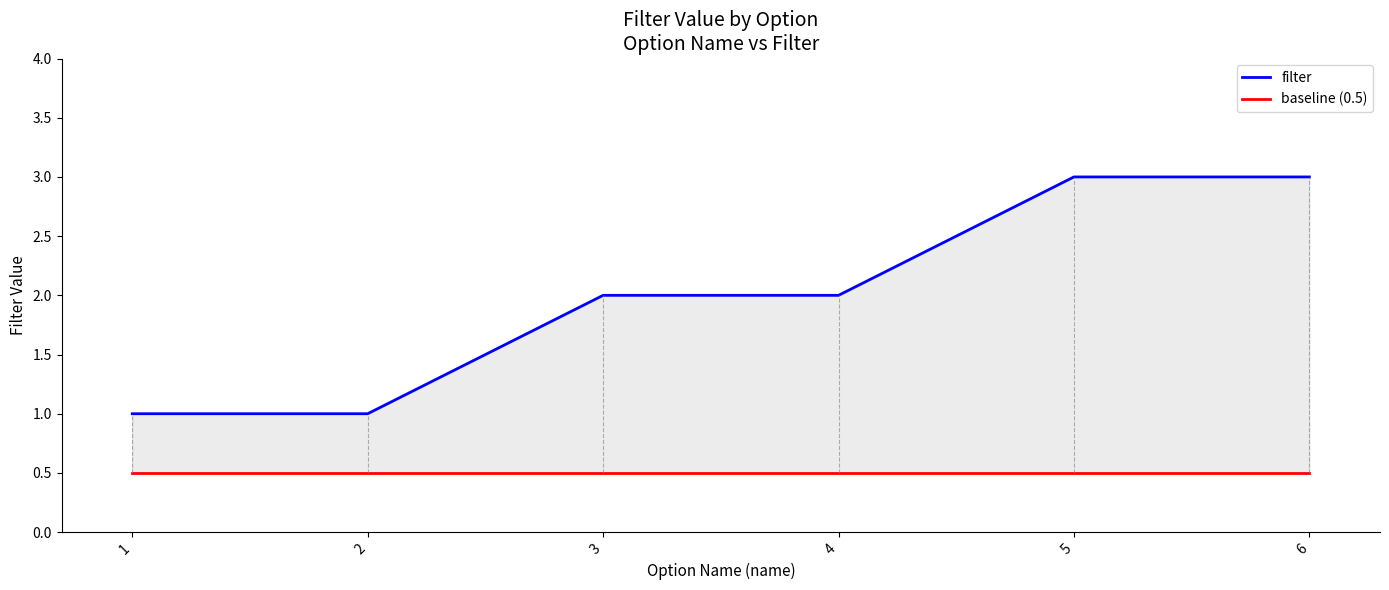

What is the greatest value displayed?

3.0